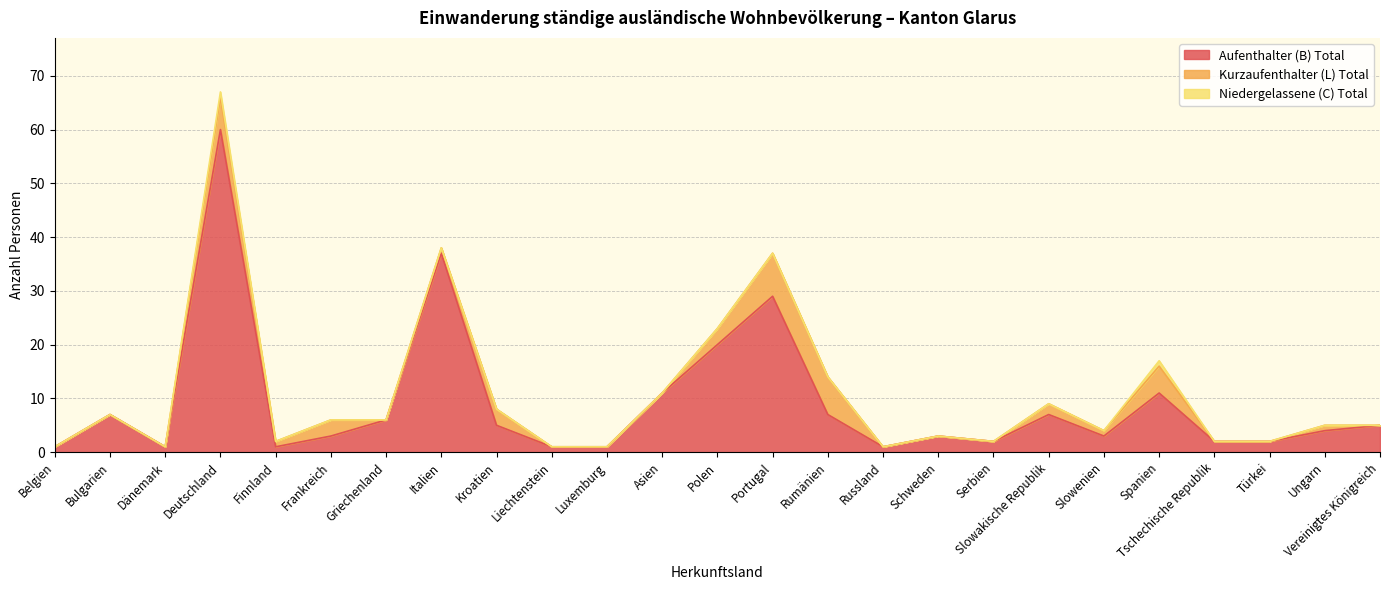

What is the difference between the highest and lowest values at Türkei?

2